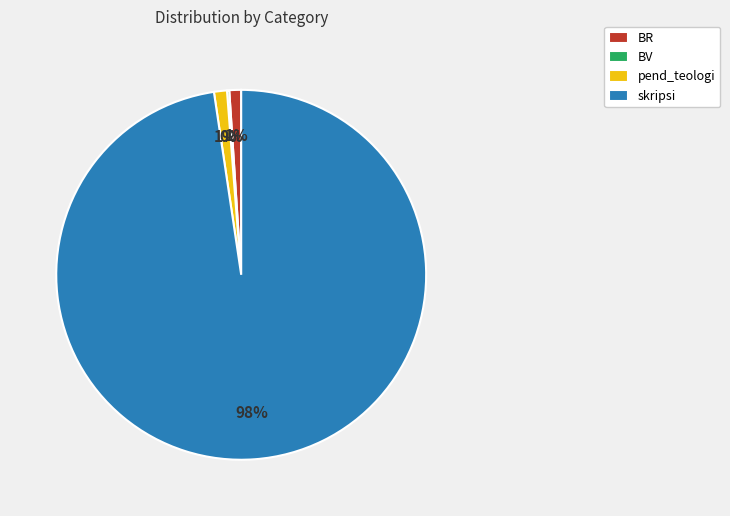

Is it true that pend_teologi is 1% of the pie?

True